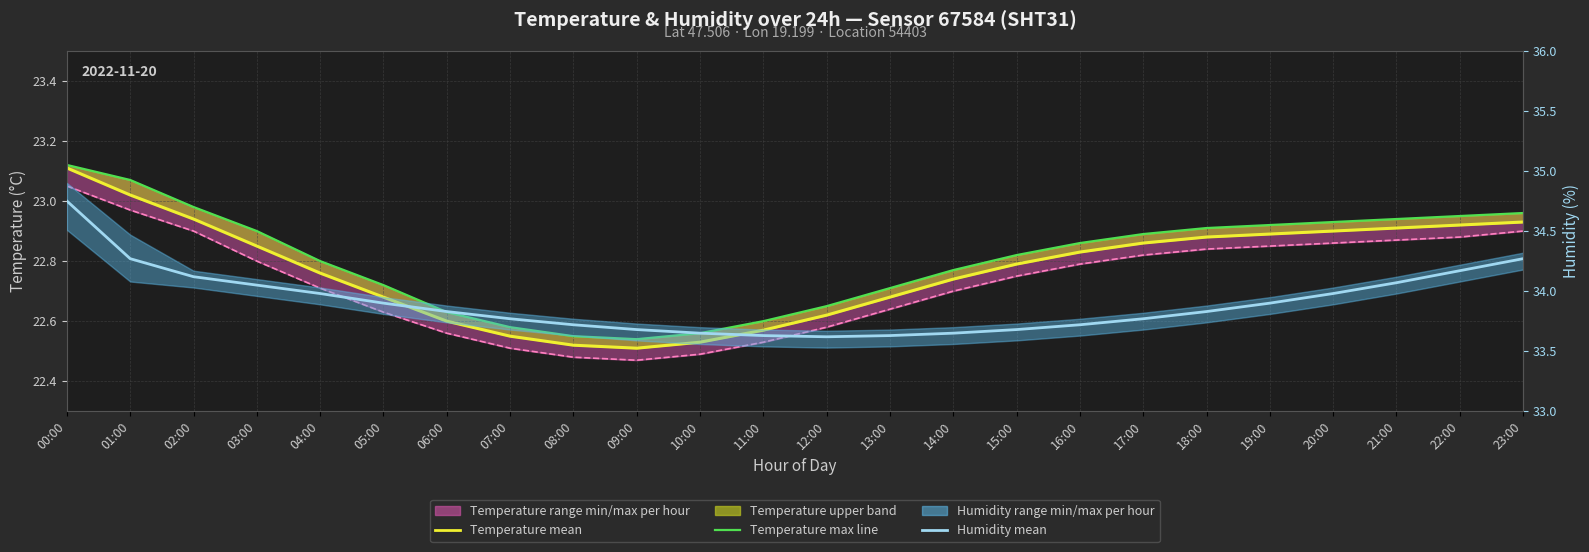

Where is Temperature min line nearest to the value 22?

09:00